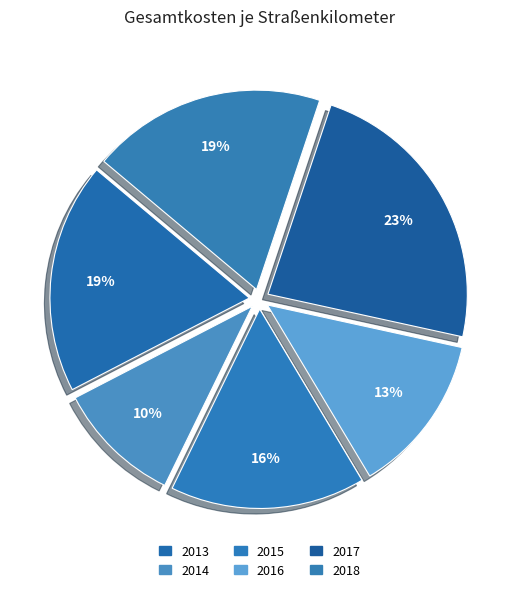

How many slices are in this pie chart?

6